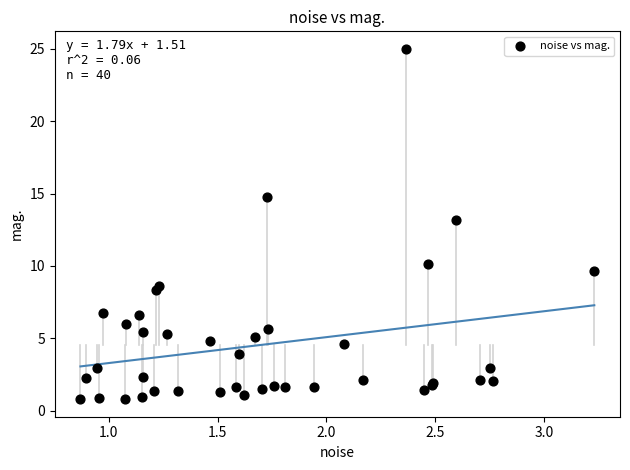

What Y value in the scatter plot is closest to 12?

13.2